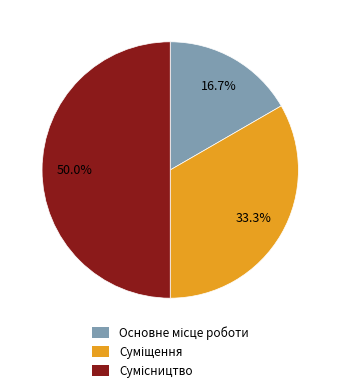

True or false: Сумісництво accounts for 50% of the total.

True